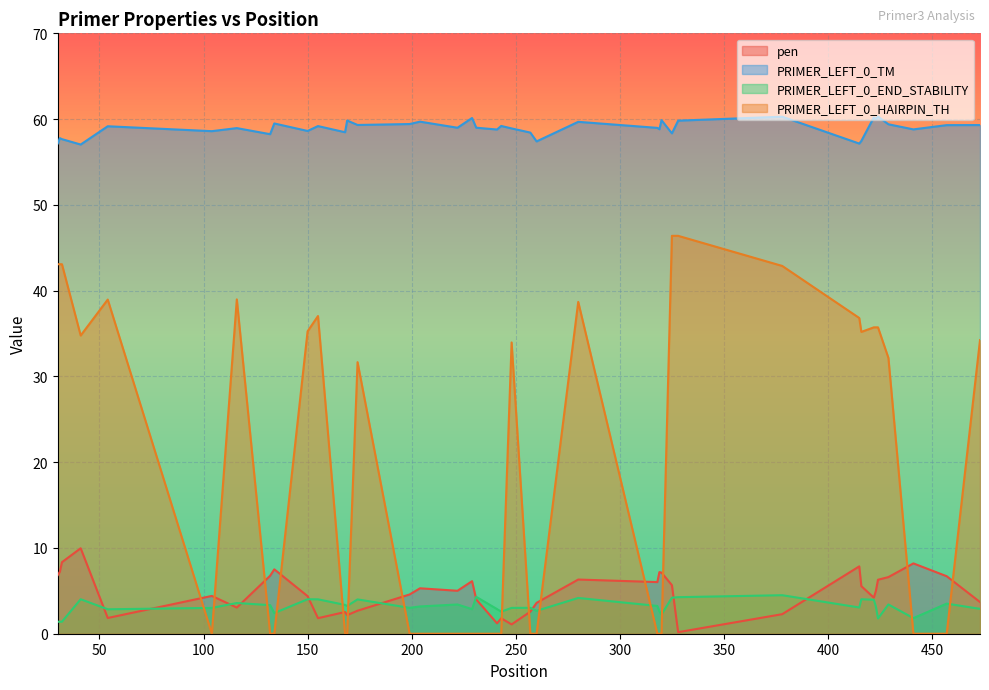

What is the value of the PRIMER_LEFT_0_TM point at the 13th from the left?

59.8